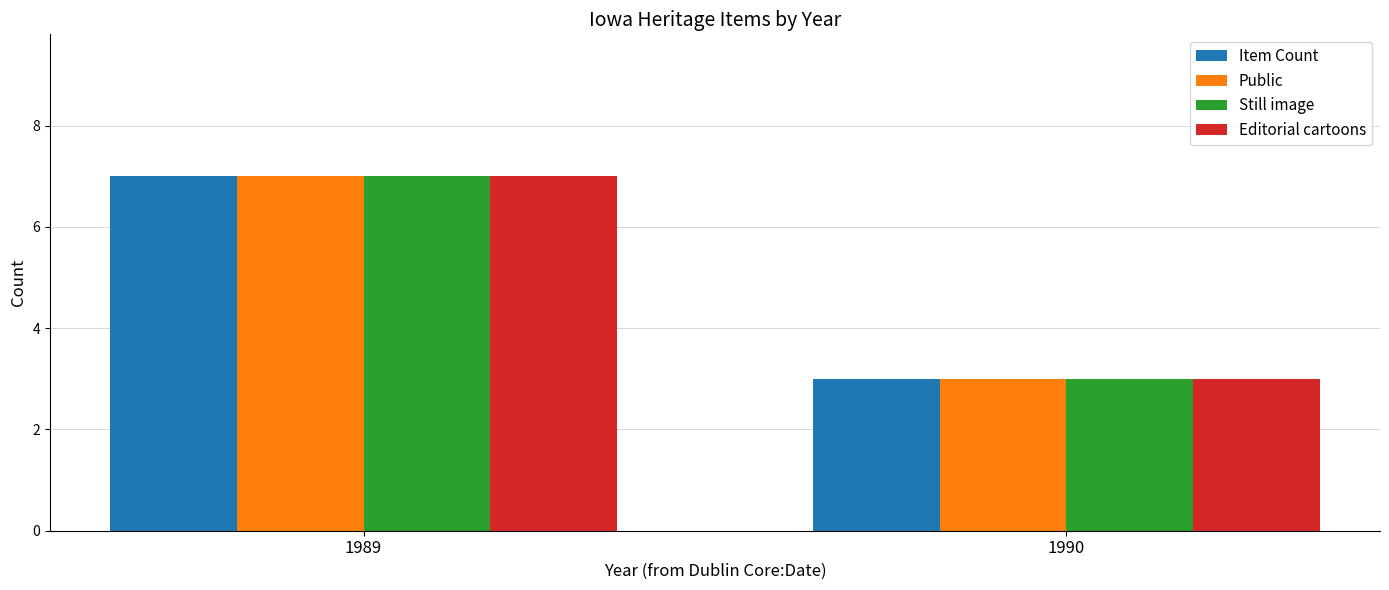

Which label corresponds to the largest value in the chart?

1989